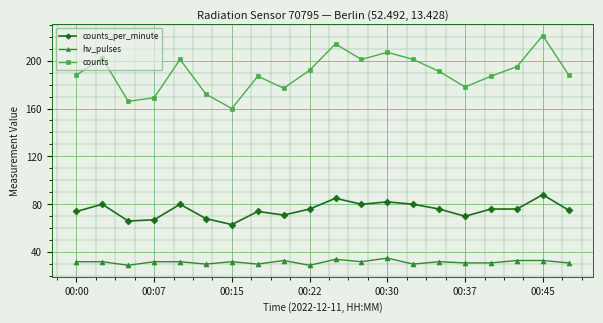

Rank the series by their maximum value, from lowest to highest.

hv_pulses, counts_per_minute, counts